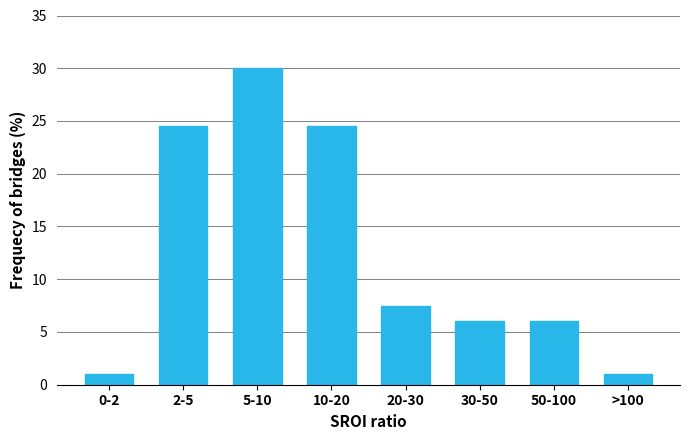

Reading right to left, extract all data points from this chart.

>100=1.0	50-100=6.0	30-50=6.0	20-30=7.5	10-20=24.5	5-10=30.0	2-5=24.5	0-2=1.0